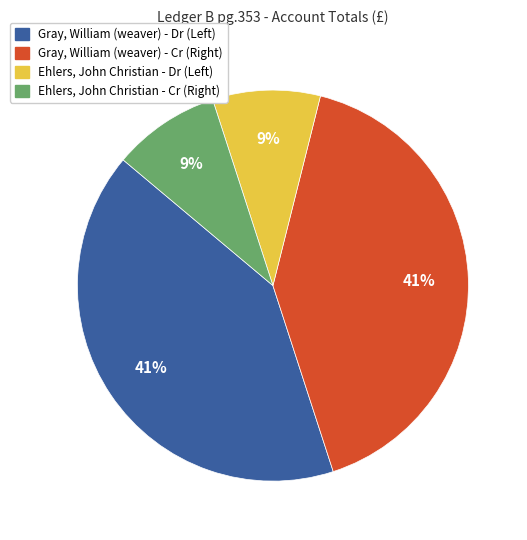

Is there any slice that represents more than half of the pie?

No